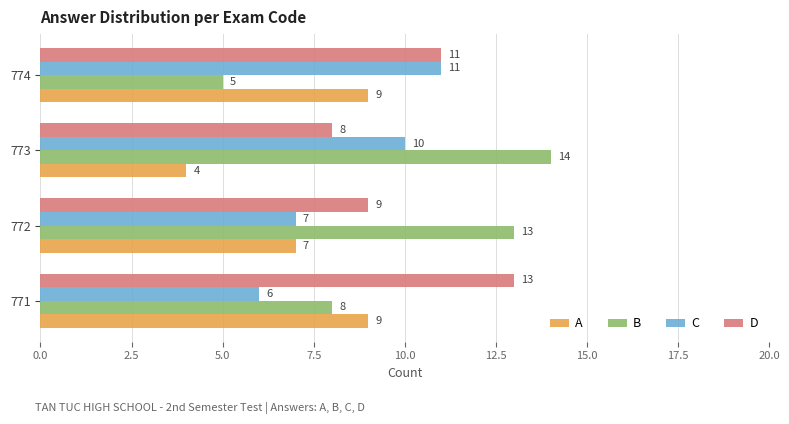

What is the minimum value shown in the chart?

4